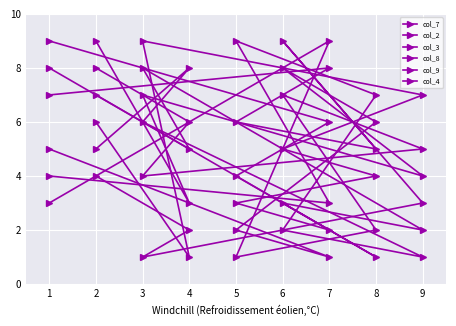

Between 5 and 2, which is larger?

2